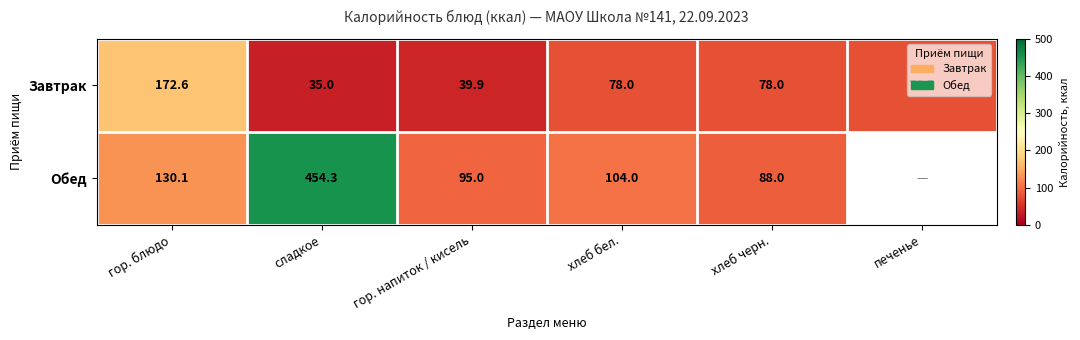

At which category is the sum across all series the highest?

сладкое